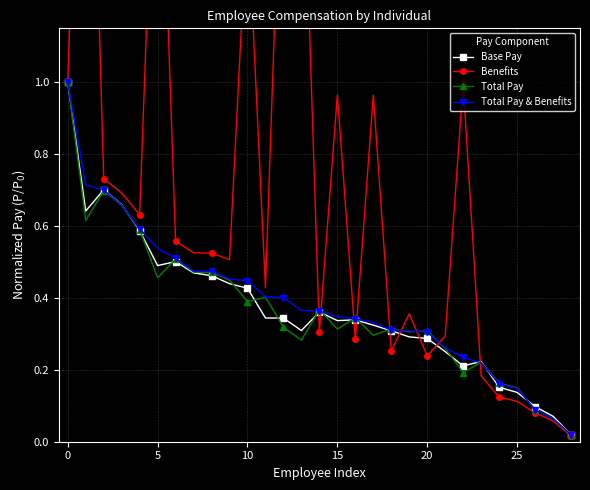

Which series has the largest total across all categories?

Benefits